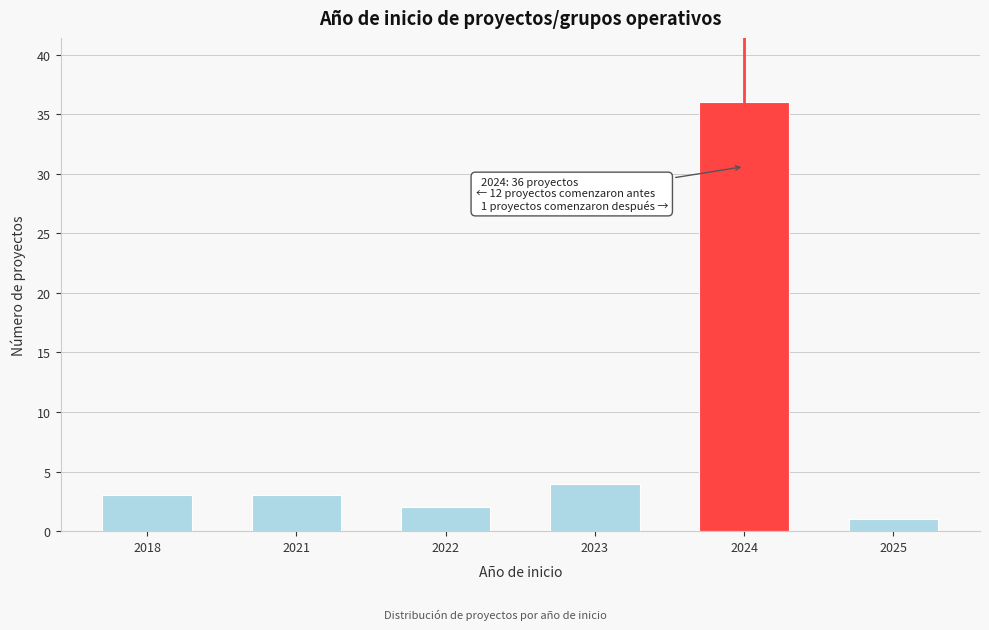

Reading right to left, list all the values displayed in this chart.

1	36	4	2	3	3